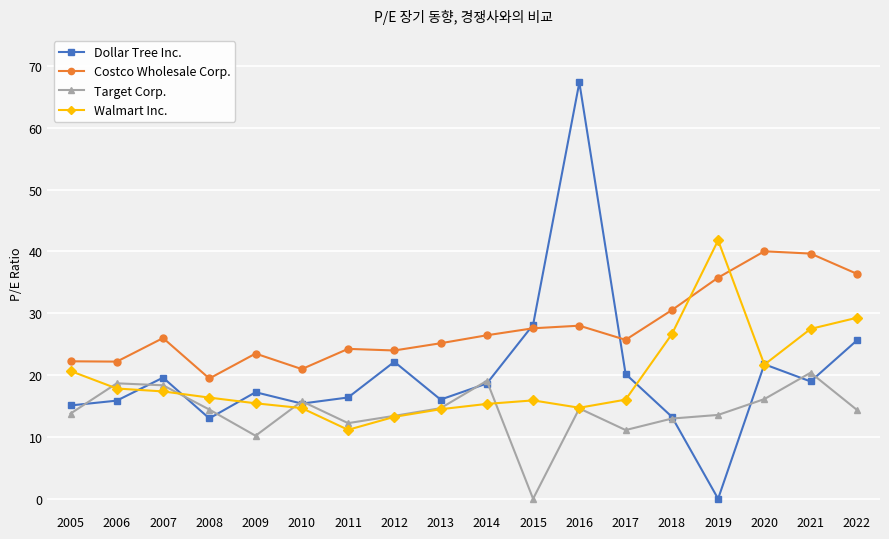

At how many categories does at least one series exceed 23?

14